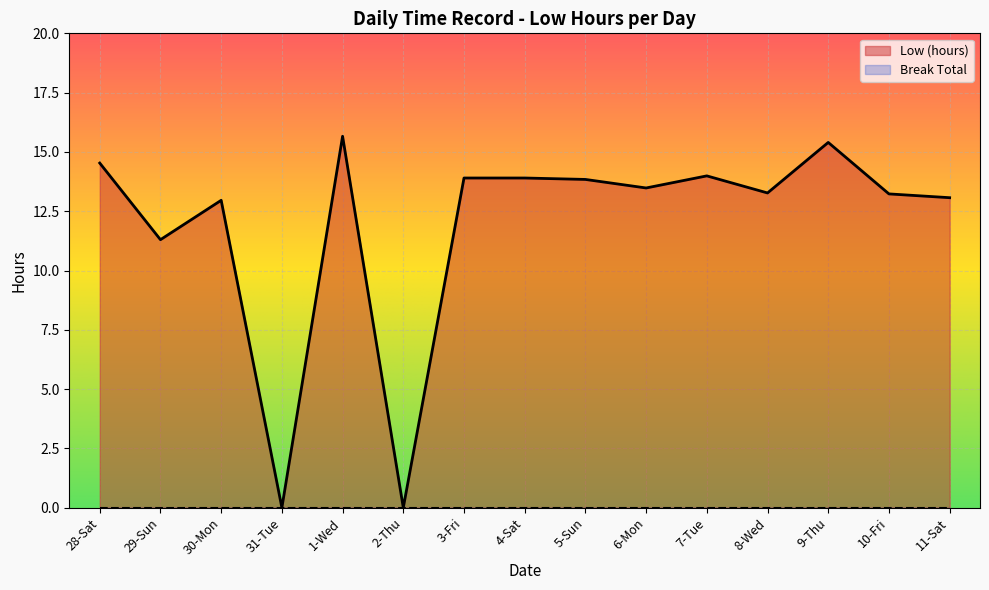

What is the maximum value shown in the chart?

15.7